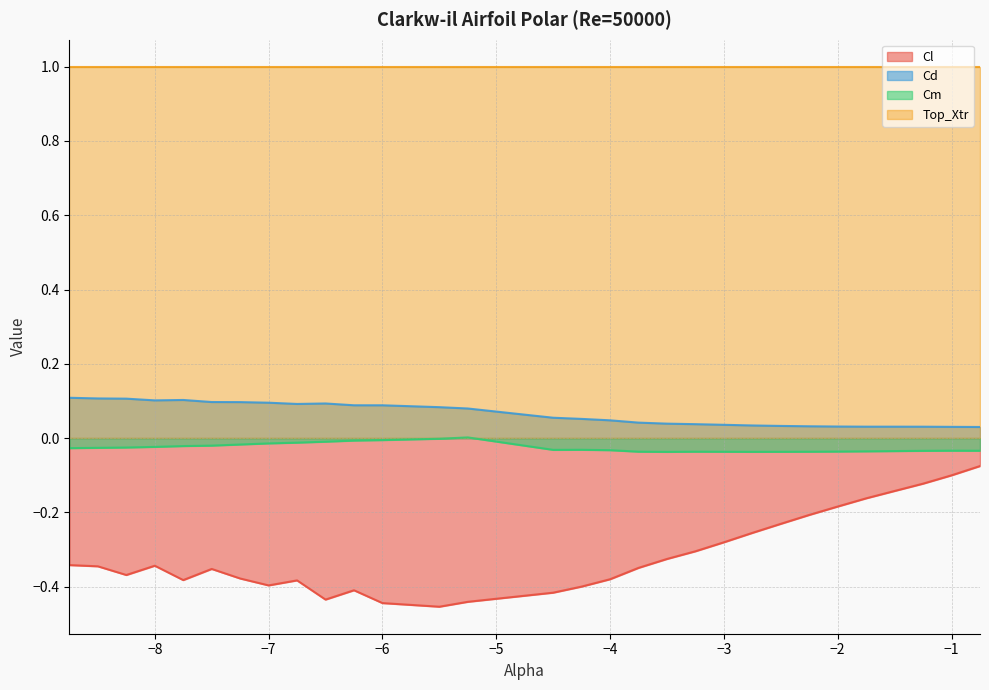

How many values in the Cm series are below 0?

29